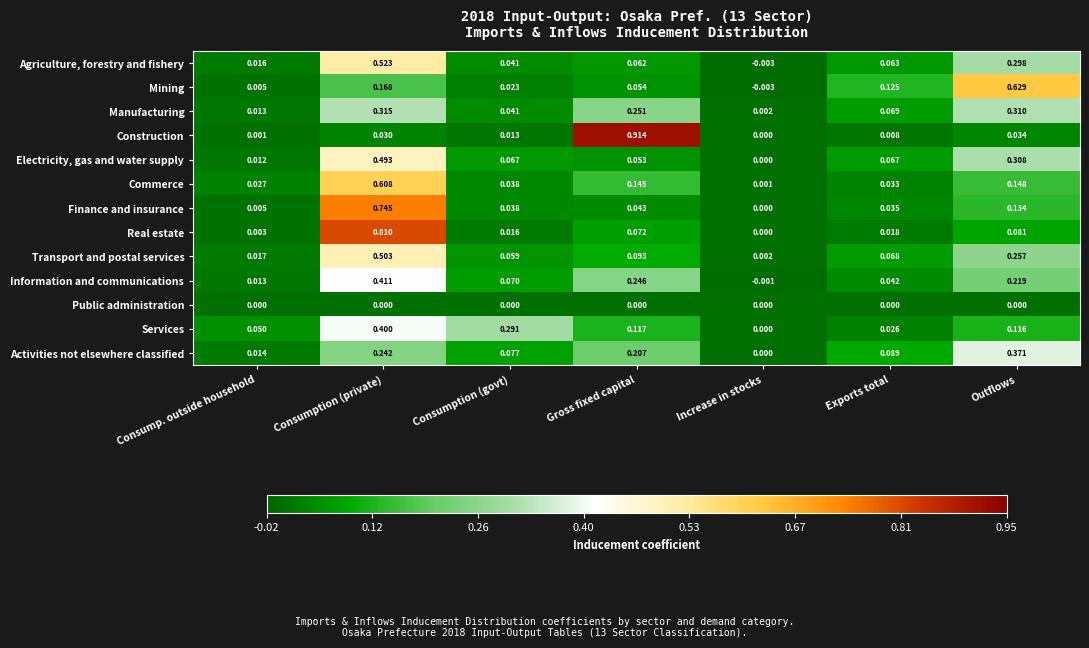

How many categories are shown in the chart?

7